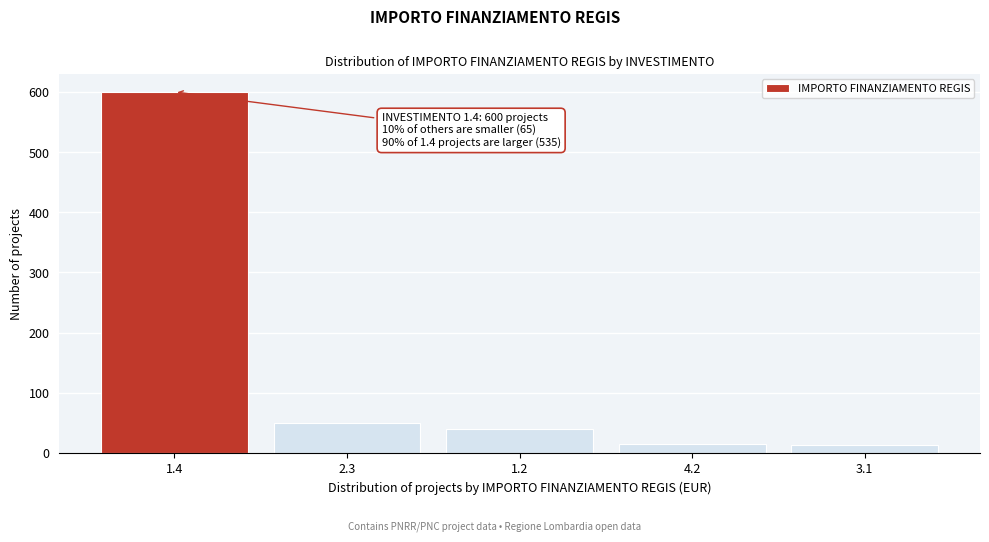

What is the value of the 5th bar from the left?

13